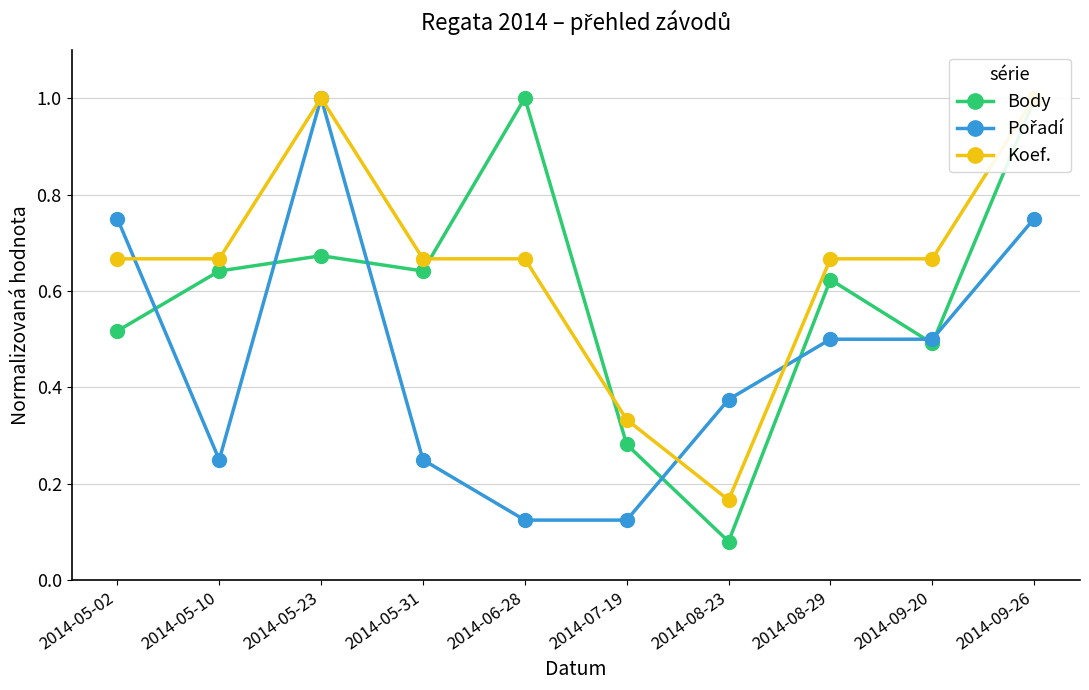

At which category does the chart reach its minimum across all series?

2014-08-23